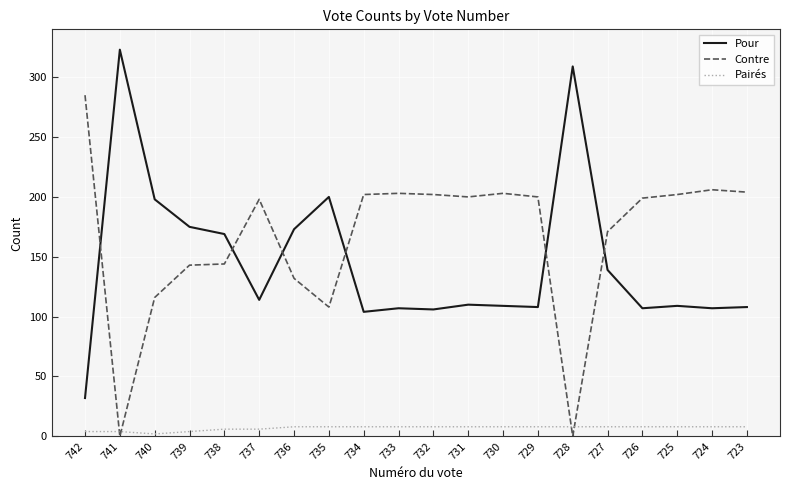

What are all the series names shown in the legend?

Pour, Contre, Pairés